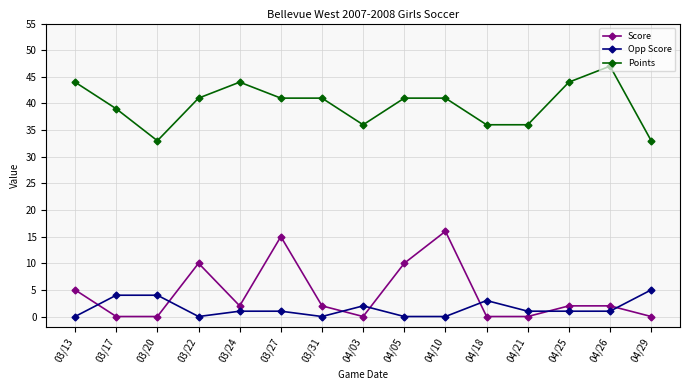

What is the label of the 9th point from the left?

04/05